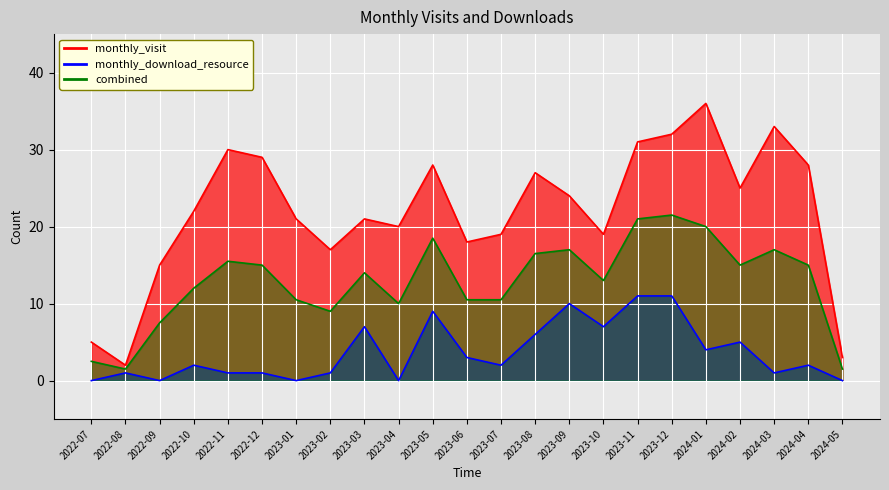

Between 2022-09 and 2023-01, which is larger?

2023-01